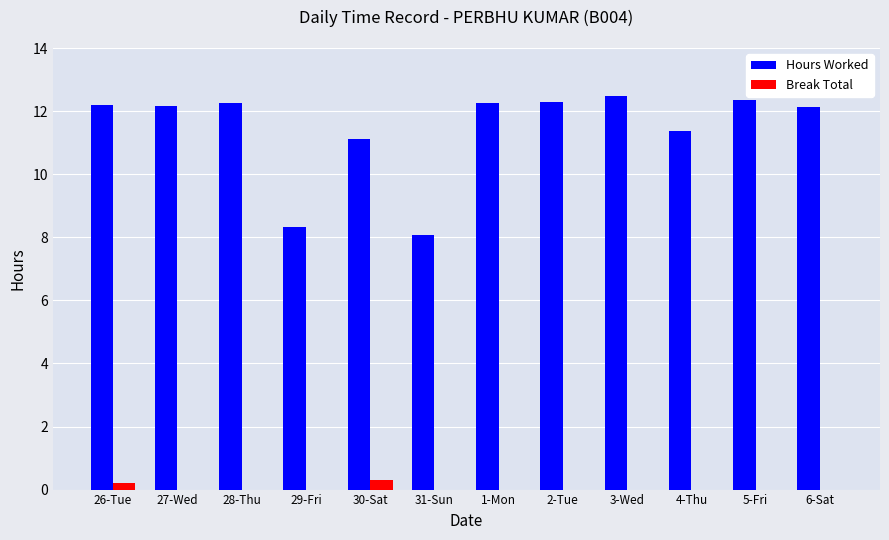

What is the total value across all series at 6-Sat?

12.1